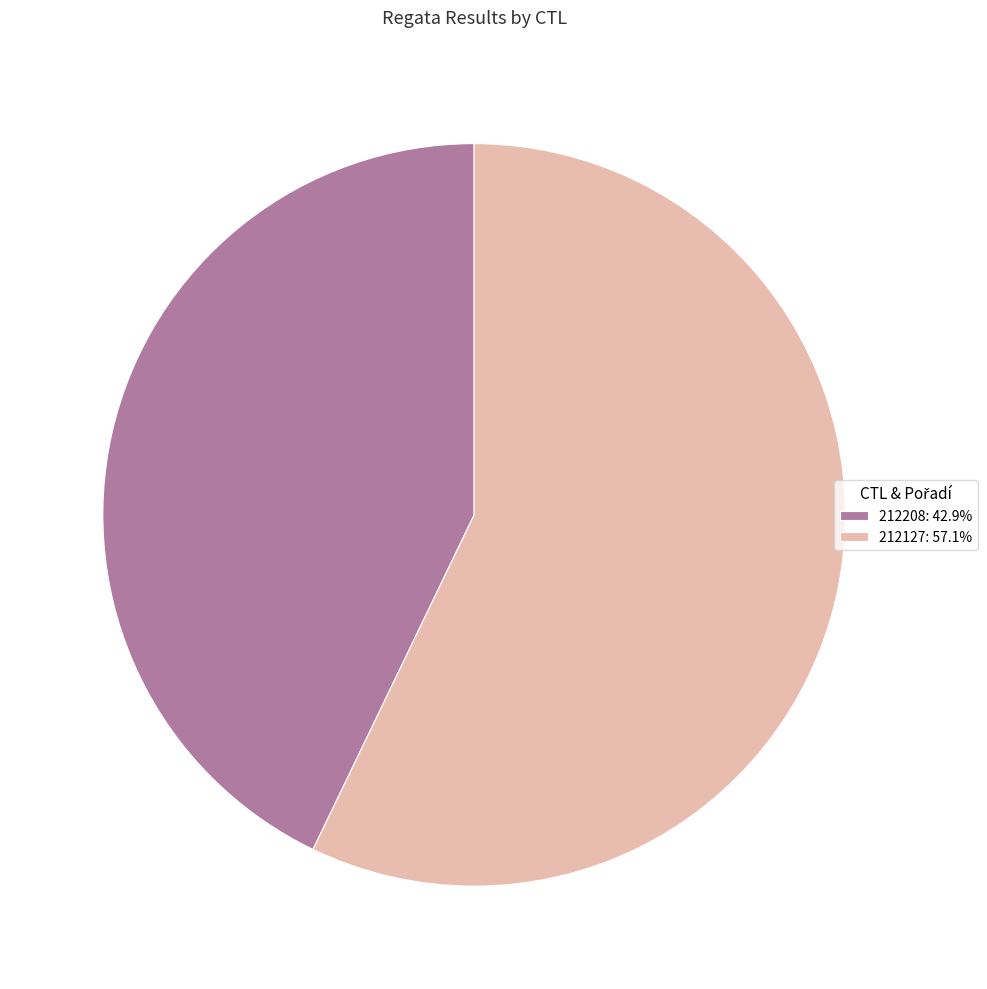

Combined, do 212208: 42.9% and 212127: 57.1% account for over 50%?

Yes